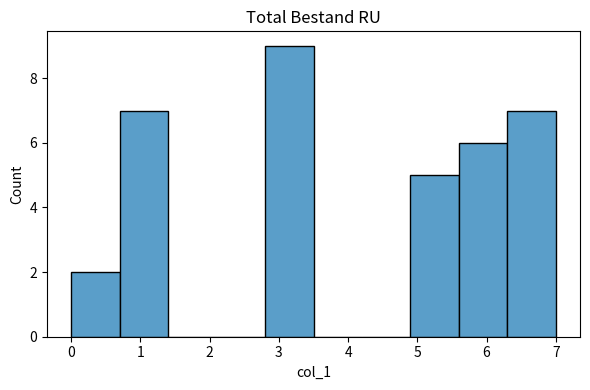

Reading left to right, transcribe this chart: for each bar, give the range it covers on the x-axis and its height. The values are not printed on the chart, so give them approximately, as read against the axis.

0.0 to 0.7: 2
0.7 to 1.4: 7
1.4 to 2.1: 0
2.1 to 2.8: 0
2.8 to 3.5: 9
3.5 to 4.2: 0
4.2 to 4.9: 0
4.9 to 5.6: 5
5.6 to 6.3: 6
6.3 to 7.0: 7